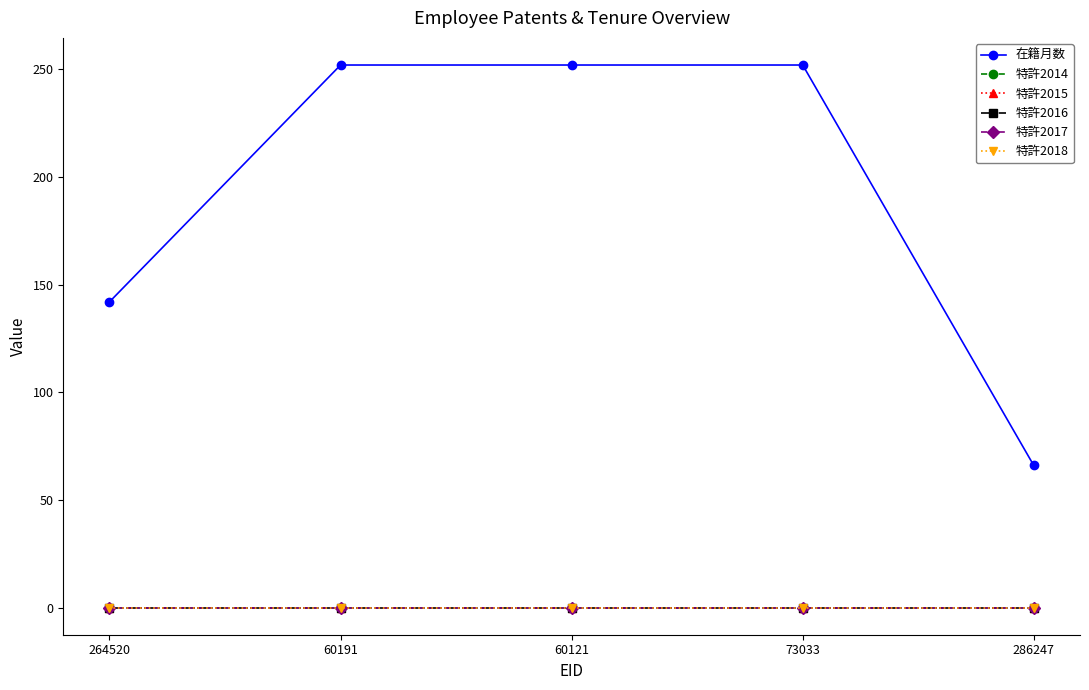

Does the chart have visible grid lines?

No